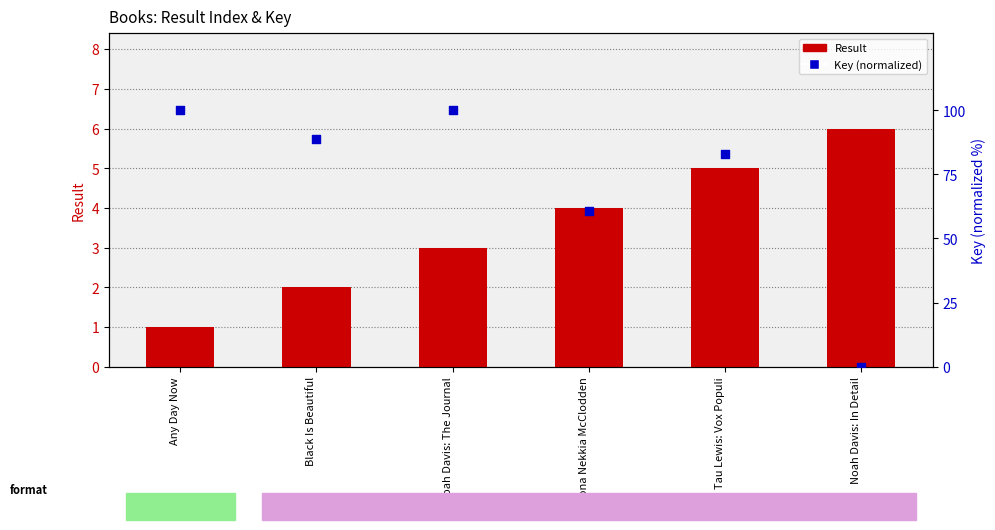

Which series contains the highest Y value?

Key (normalized)